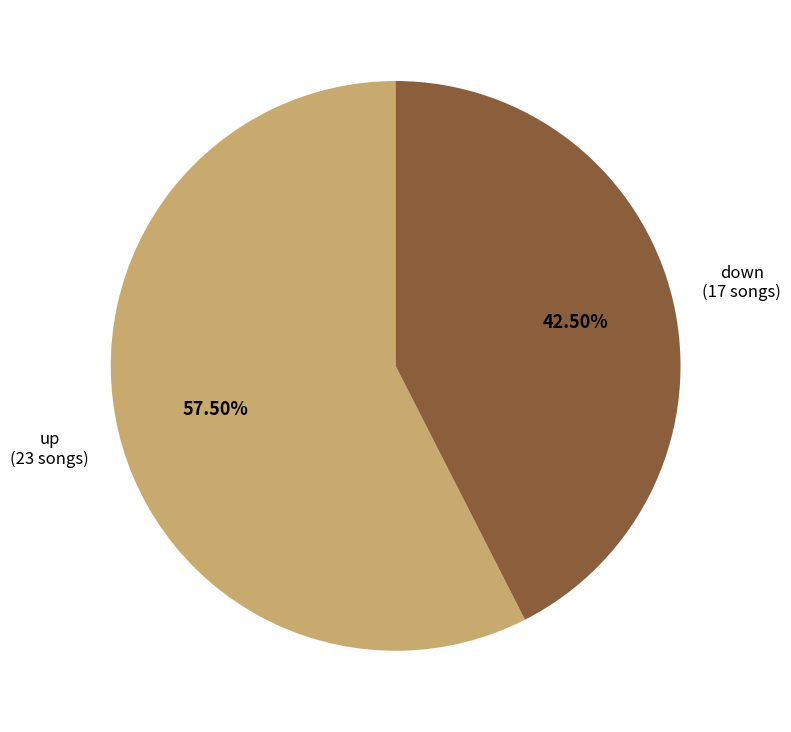

Is there a majority slice in this chart?

Yes